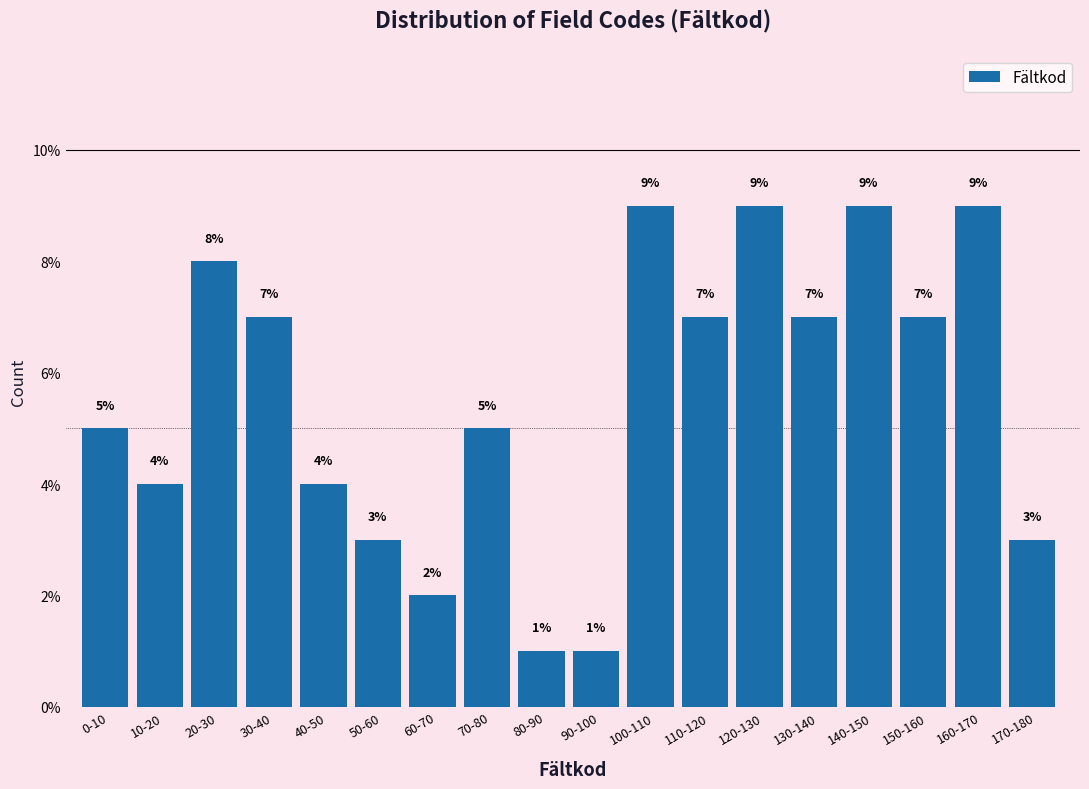

Reading left to right, what are all the values shown in this chart?

5.0	4.0	8.0	7.0	4.0	3.0	2.0	5.0	1.0	1.0	9.0	7.0	9.0	7.0	9.0	7.0	9.0	3.0